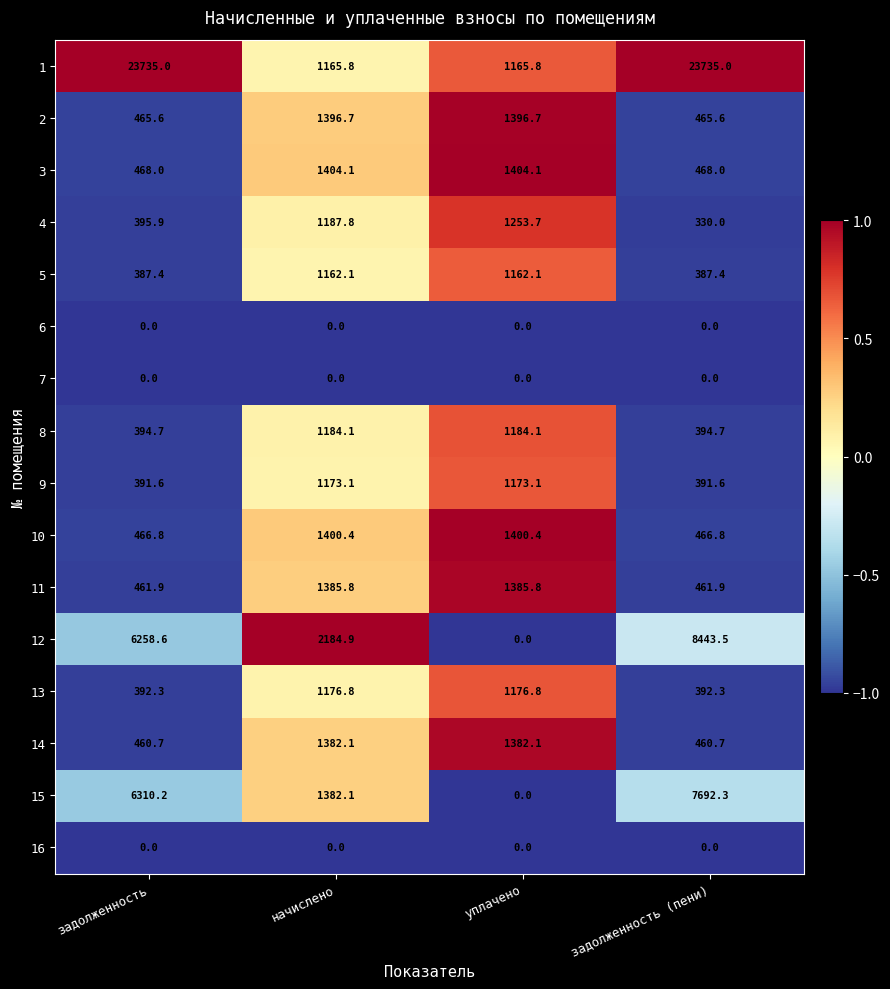

True or false: 14 has a value of 1382.1 at начислено.

True